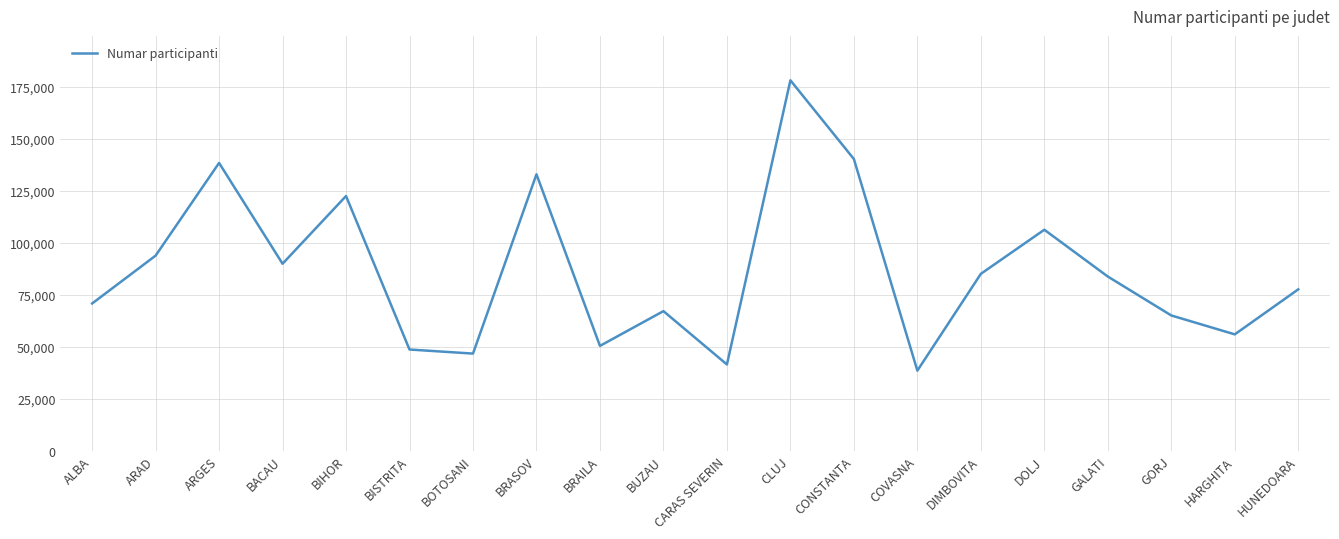

What is the difference between the values at ARAD and GORJ?

28757